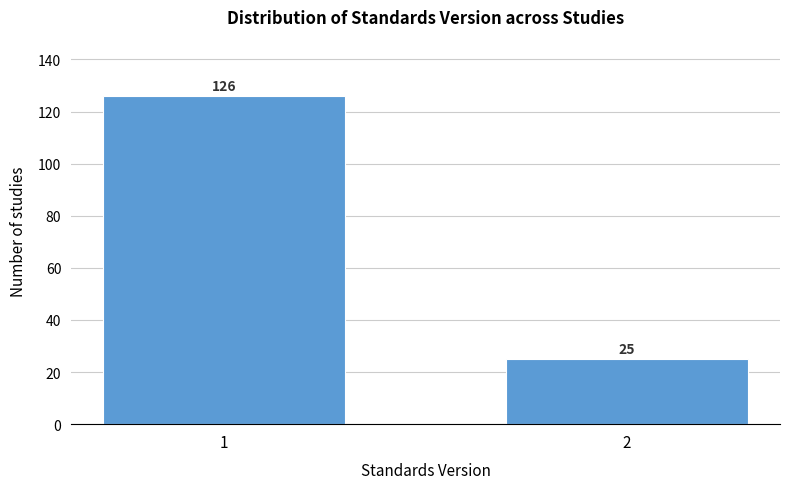

Reading left to right, extract all data points from this chart.

1=126	2=25